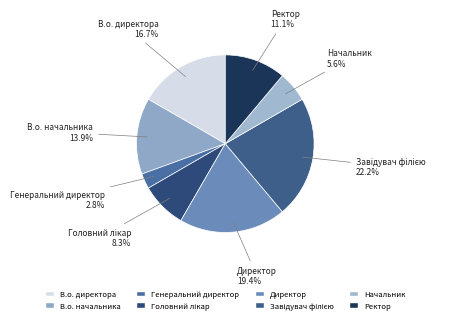

To the nearest percent, what is the difference between the largest and smallest slice percentages?

19%